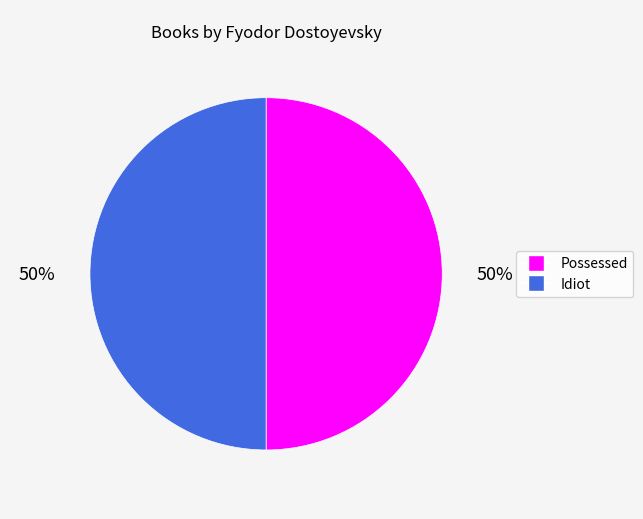

How many slices are in this pie chart?

2